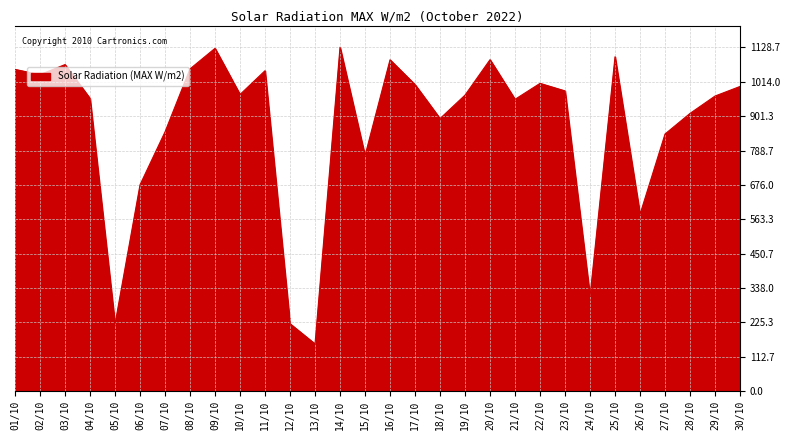

How many lines are shown in the chart?

1